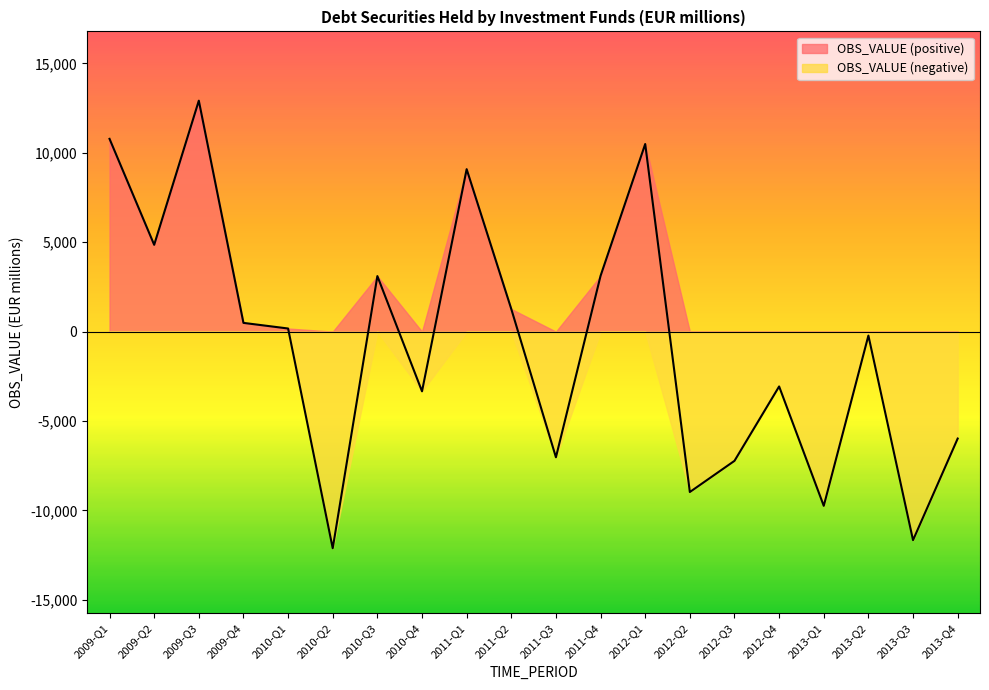

Which label corresponds to the largest value in the chart?

2009-Q3